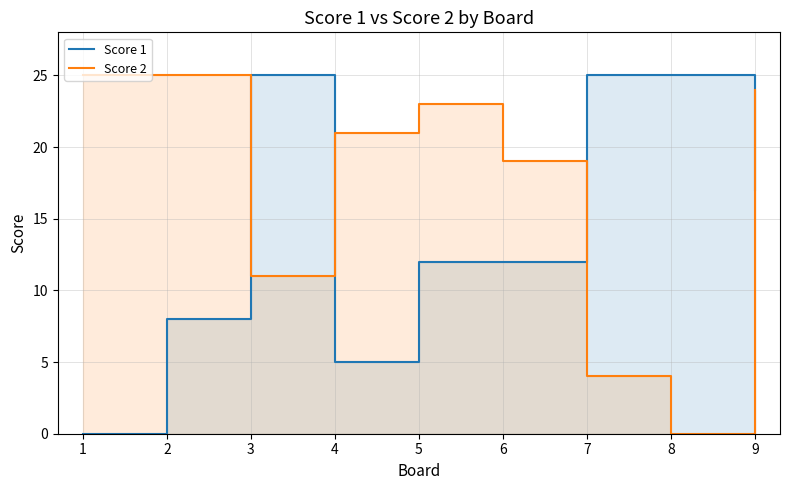

What value does the Score 2 series have at 1, to the nearest 5?

25